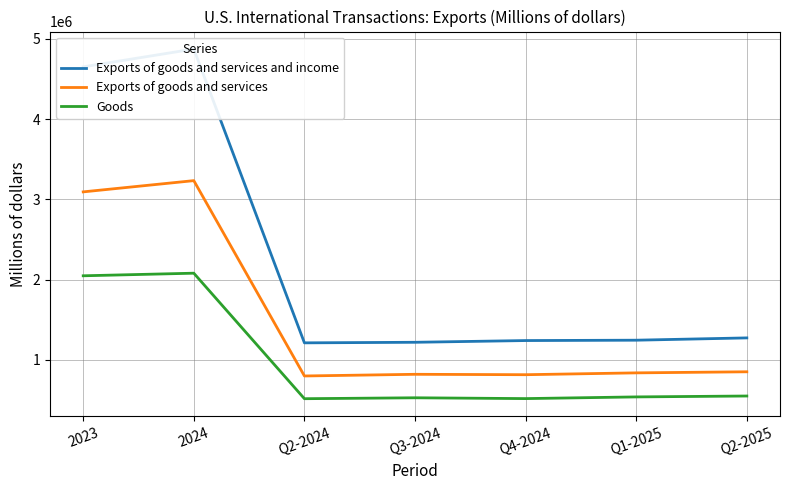

Which has a higher value, Q2-2025 or Q4-2024?

Q2-2025